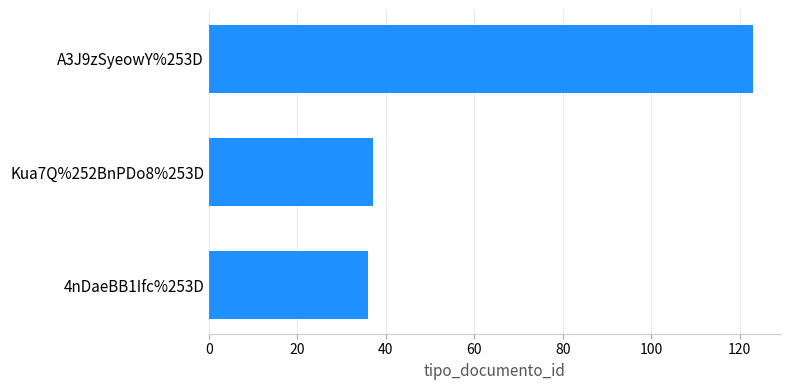

What is the difference between the second highest and minimum values?

1